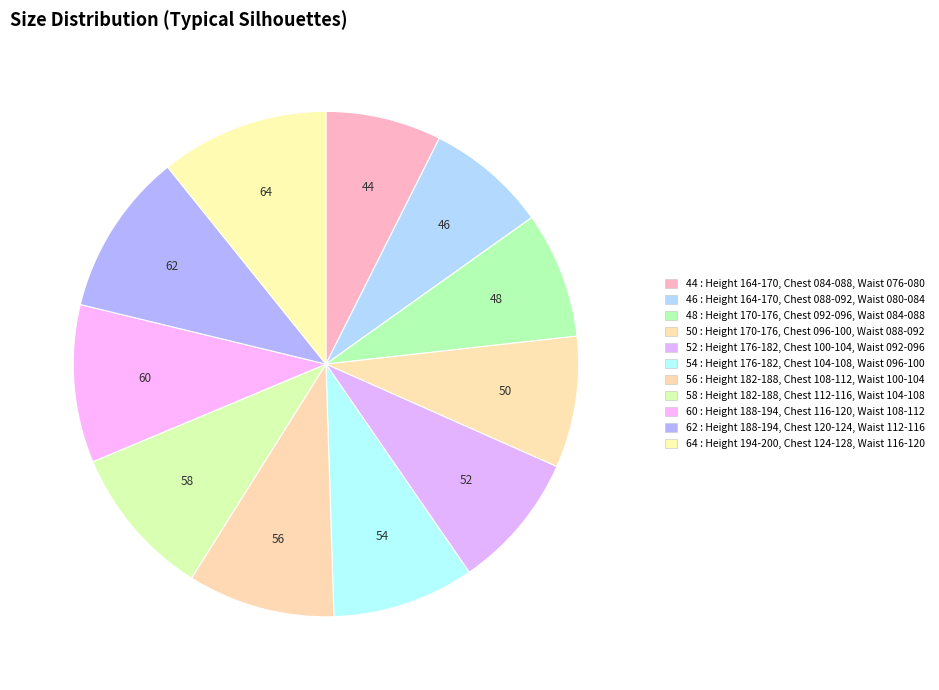

Between 62 and 54, which is larger?

62